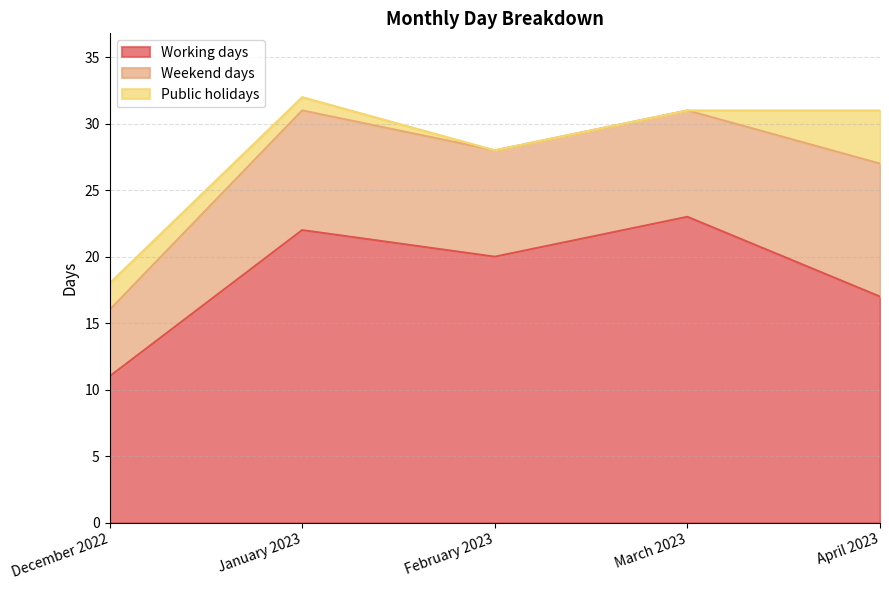

In Working days, how many points are lower than both neighbors (excluding endpoints)?

1